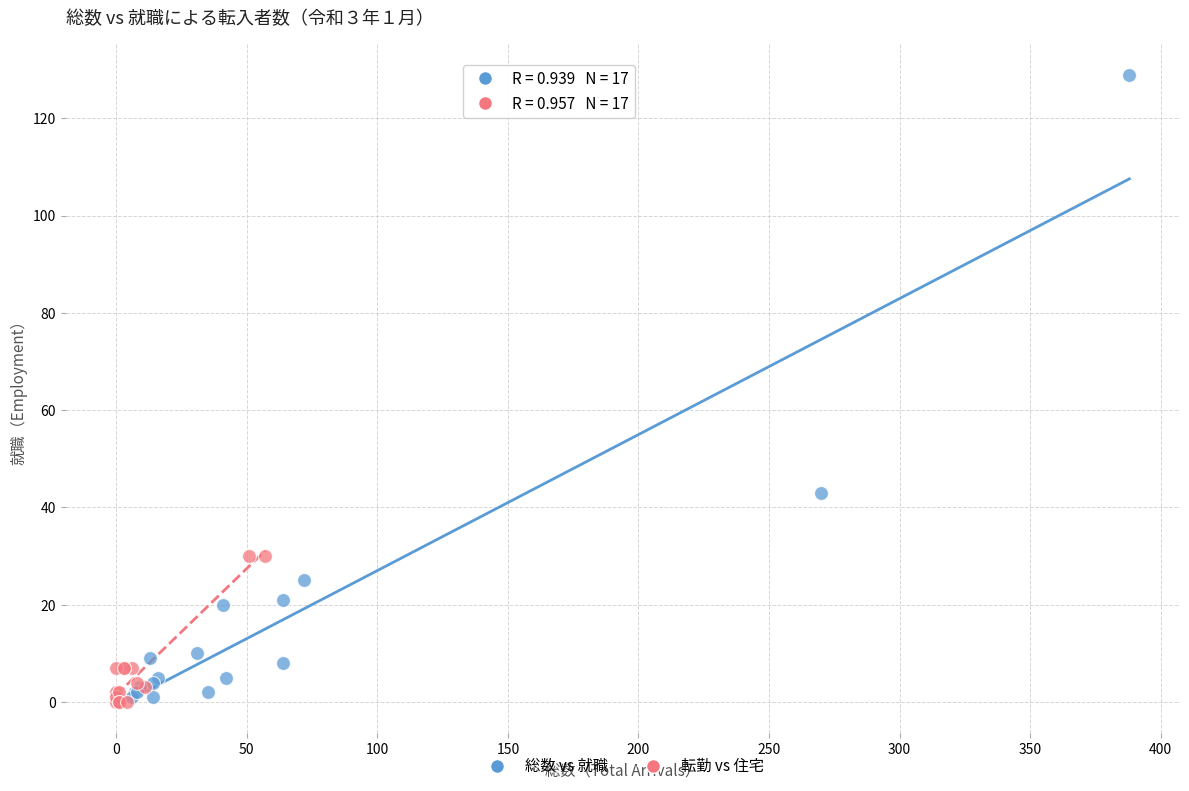

Which series reaches the maximum Y coordinate?

総数 vs 就職